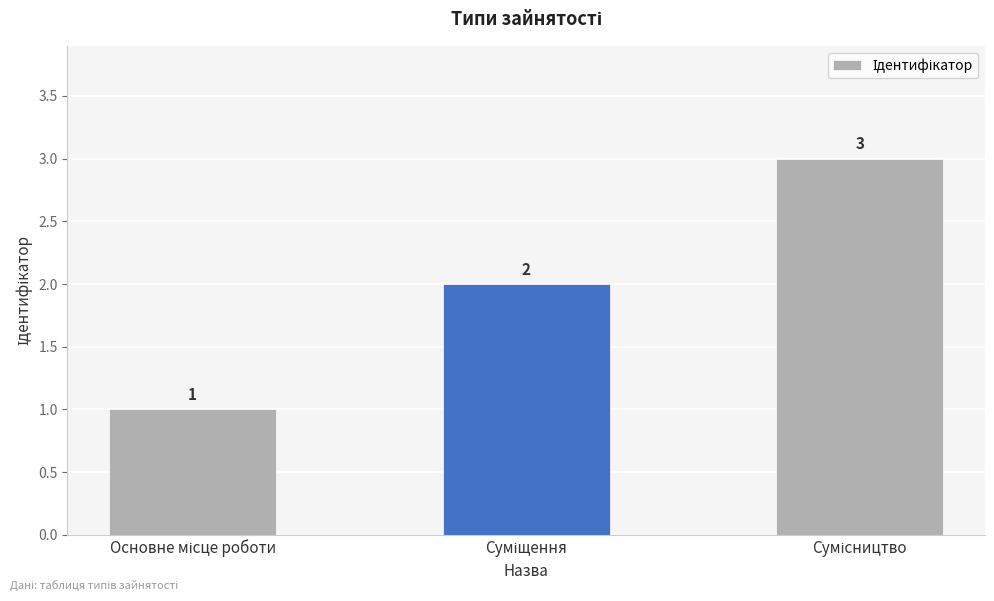

How many values are below 2?

1